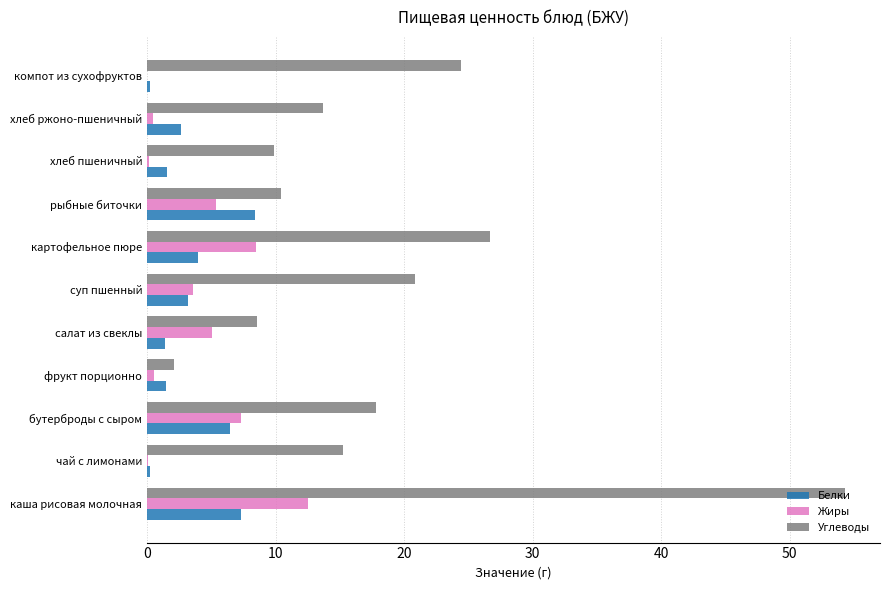

What is the greatest value displayed?

54.3